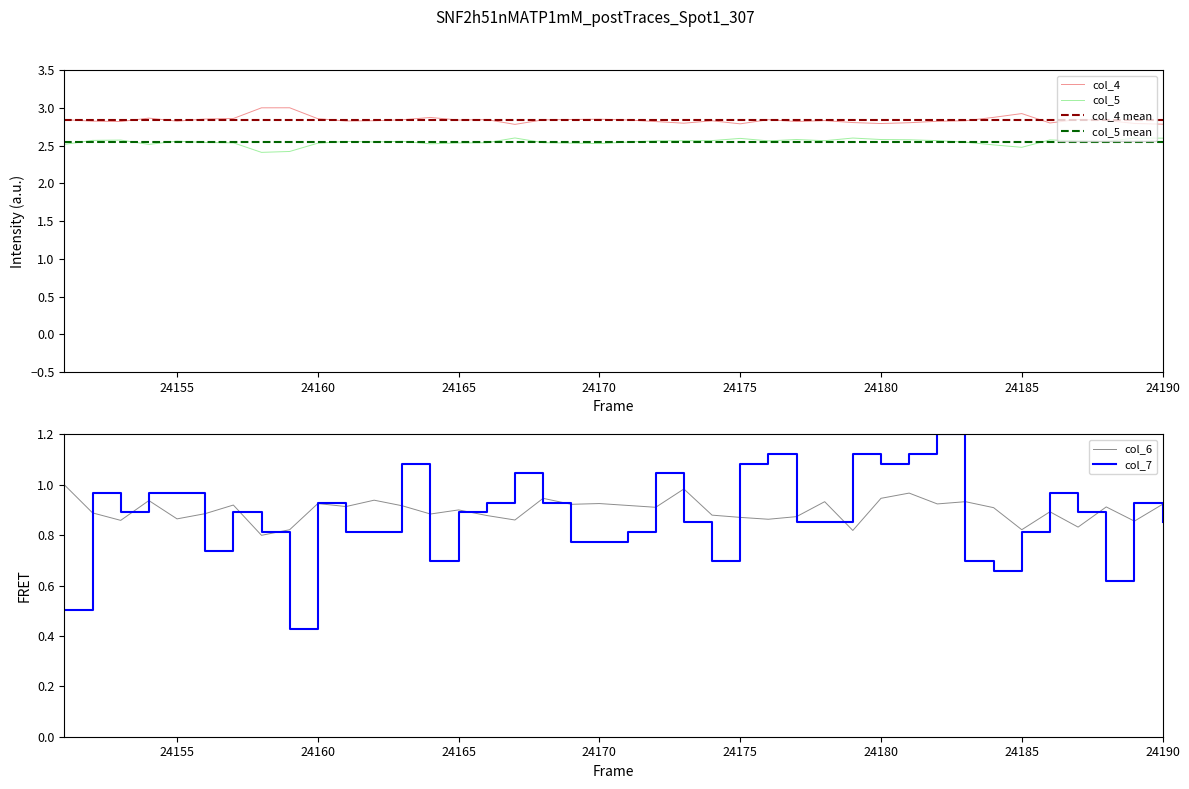

Reading right to left, list all the values displayed in this chart.

col_4: 2.8	2.8	2.8	2.8	2.8	2.9	2.9	2.8	2.8	2.8	2.8	2.8	2.8	2.8	2.8	2.8	2.8	2.8	2.8	2.8	2.8	2.8	2.8	2.8	2.8	2.8	2.9	2.8	2.8	2.8	2.9	3.0	3.0	2.9	2.9	2.8	2.9	2.8	2.8	2.8
col_5: 2.6	2.6	2.6	2.6	2.6	2.5	2.5	2.5	2.6	2.6	2.6	2.6	2.6	2.6	2.6	2.6	2.6	2.6	2.6	2.5	2.5	2.5	2.5	2.6	2.5	2.5	2.5	2.6	2.5	2.6	2.5	2.4	2.4	2.5	2.5	2.6	2.5	2.6	2.6	2.5
col_4 mean: 2.8	2.8	2.8	2.8	2.8	2.8	2.8	2.8	2.8	2.8	2.8	2.8	2.8	2.8	2.8	2.8	2.8	2.8	2.8	2.8	2.8	2.8	2.8	2.8	2.8	2.8	2.8	2.8	2.8	2.8	2.8	2.8	2.8	2.8	2.8	2.8	2.8	2.8	2.8	2.8
col_5 mean: 2.5	2.5	2.5	2.5	2.5	2.5	2.5	2.5	2.5	2.5	2.5	2.5	2.5	2.5	2.5	2.5	2.5	2.5	2.5	2.5	2.5	2.5	2.5	2.5	2.5	2.5	2.5	2.5	2.5	2.5	2.5	2.5	2.5	2.5	2.5	2.5	2.5	2.5	2.5	2.5
col_6: 0.9	0.9	0.9	0.8	0.9	0.8	0.9	0.9	0.9	1.0	0.9	0.8	0.9	0.9	0.9	0.9	0.9	1.0	0.9	0.9	0.9	0.9	0.9	0.9	0.9	0.9	0.9	0.9	0.9	0.9	0.9	0.8	0.8	0.9	0.9	0.9	0.9	0.9	0.9	1.0
col_7: 0.9	0.9	0.6	0.9	1.0	0.8	0.7	0.7	1.2	1.1	1.1	1.1	0.9	0.9	1.1	1.1	0.7	0.9	1.0	0.8	0.8	0.8	0.9	1.0	0.9	0.9	0.7	1.1	0.8	0.8	0.9	0.4	0.8	0.9	0.7	1.0	1.0	0.9	1.0	0.5